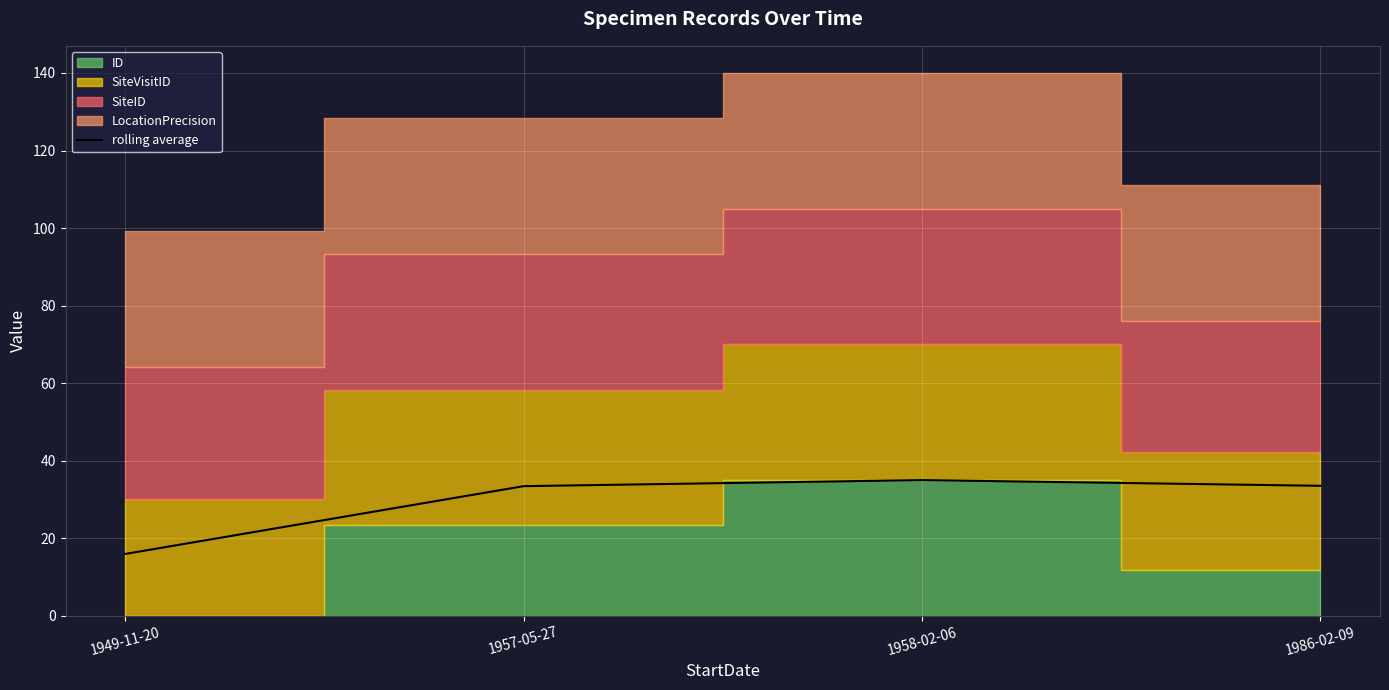

How many data points does each series have?

4